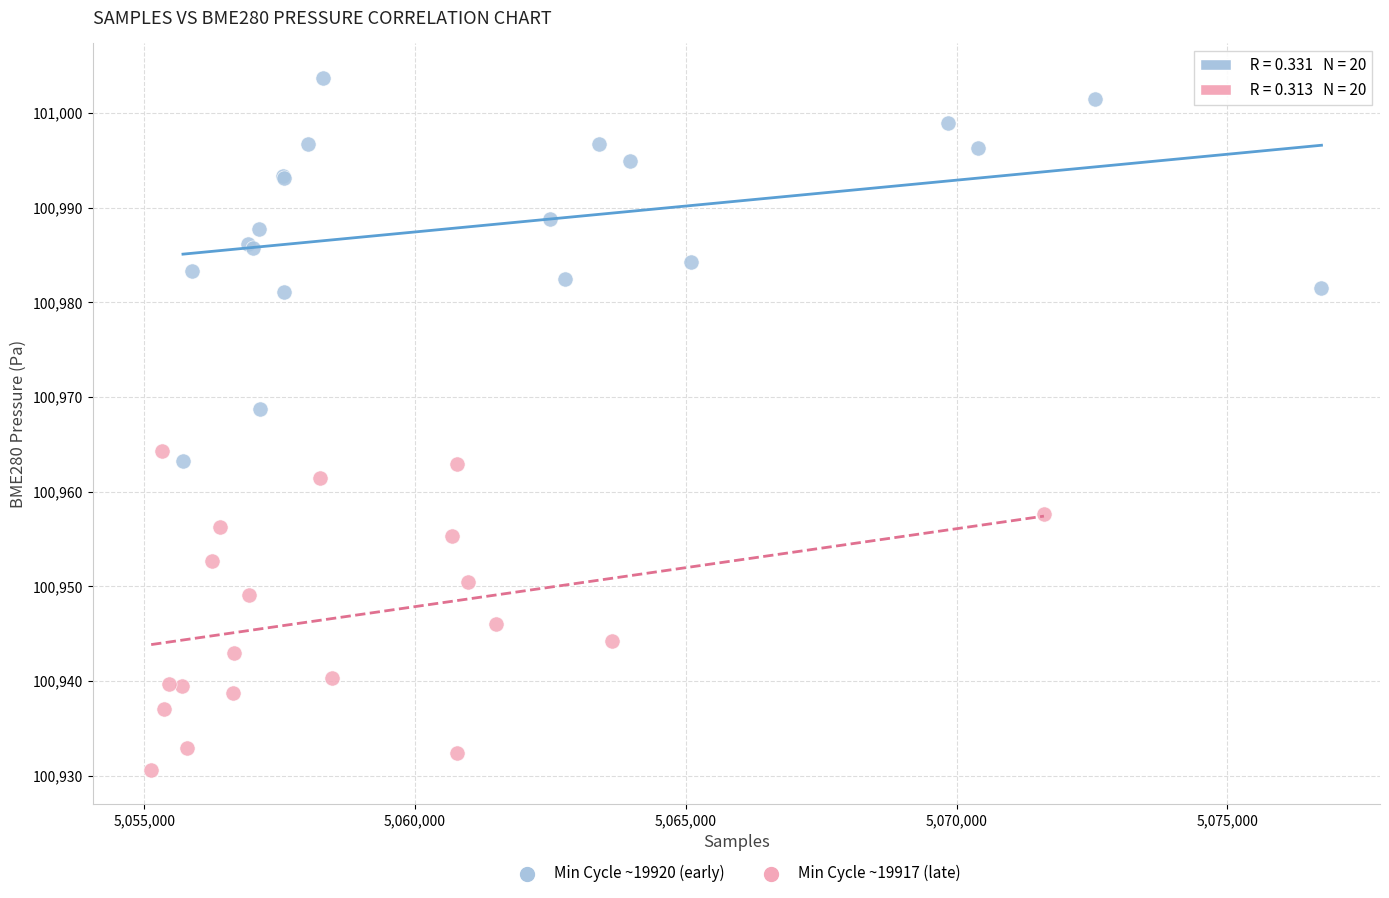

Which series has the largest Y range (max minus min)?

Min Cycle ~19920 (early)